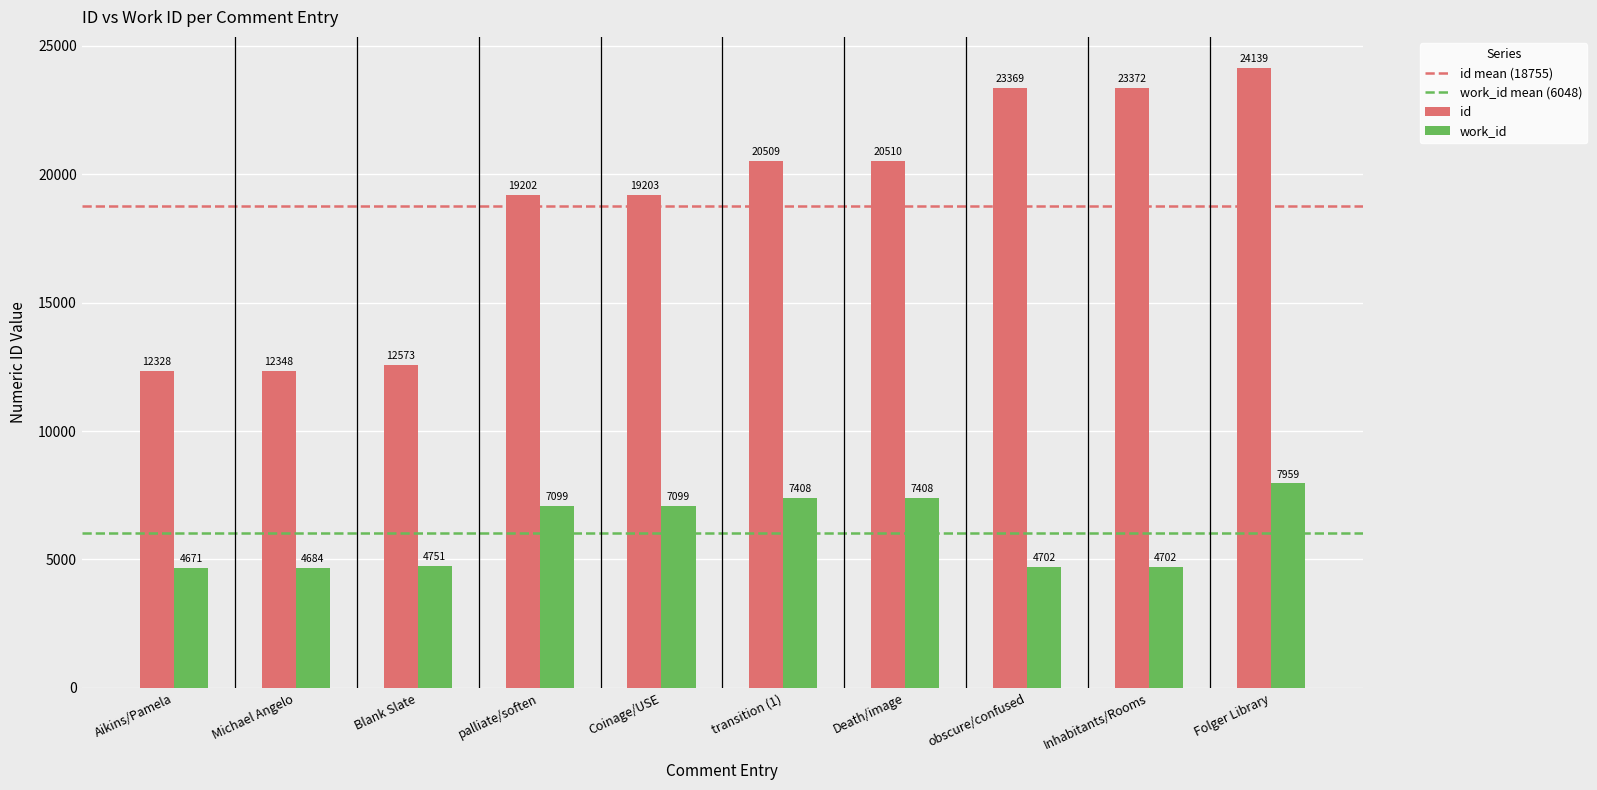

Does the chart contain any negative values?

No